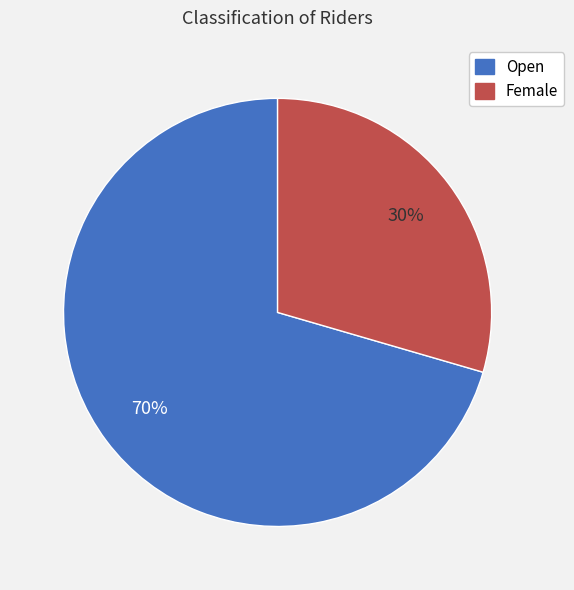

Do Female and Open together represent more than half of the pie?

Yes